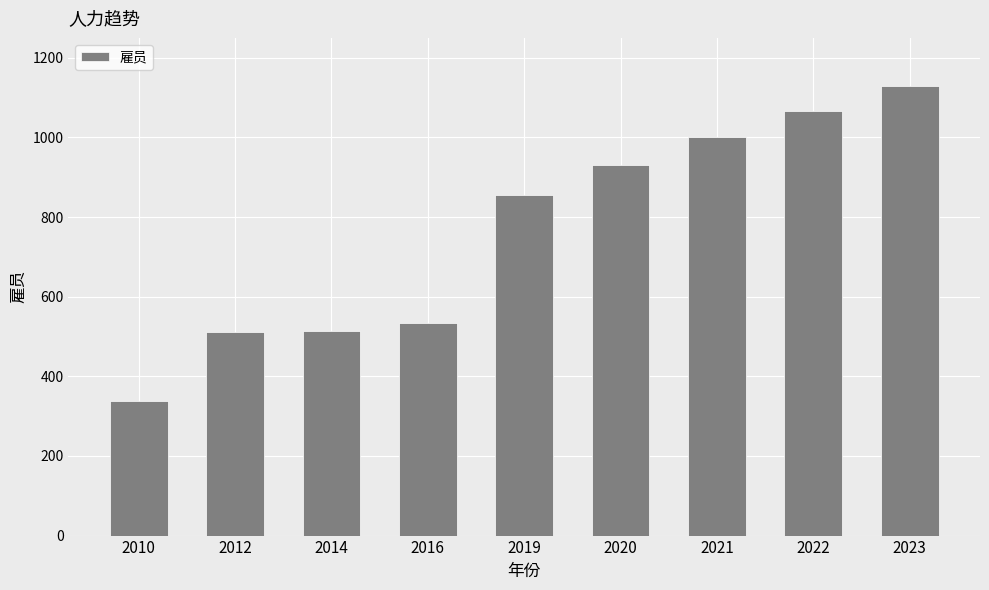

Is it true that the value at 2021 is 1001?

True